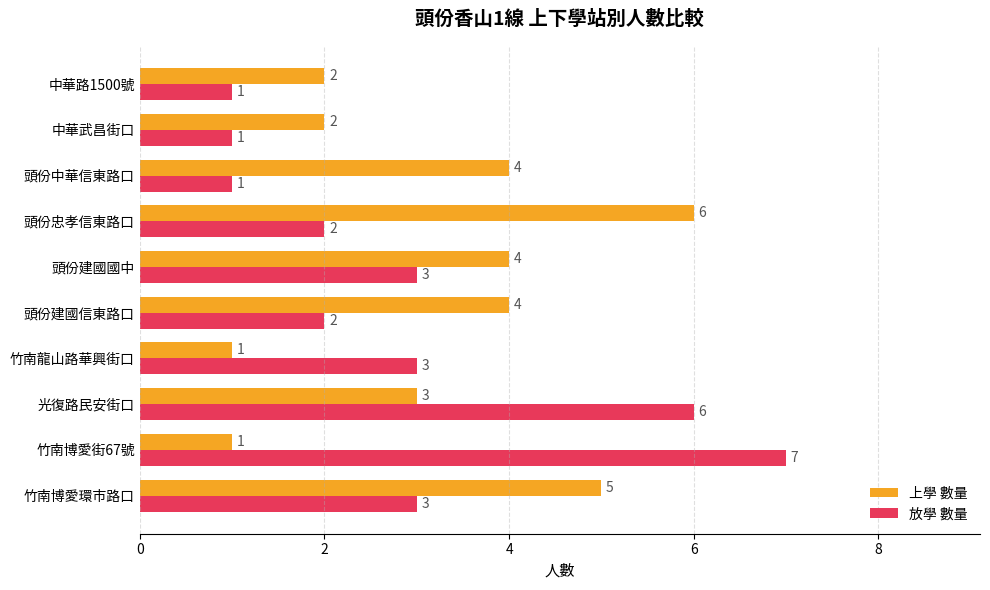

What are all the series names shown in the legend?

上學 數量, 放學 數量